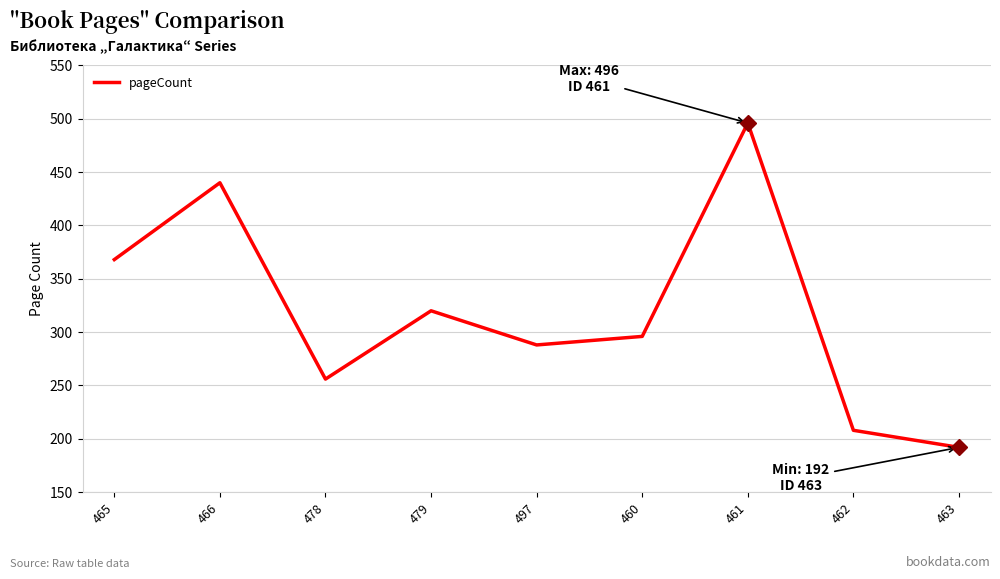

What is the change in value from 478 to 461?

+240